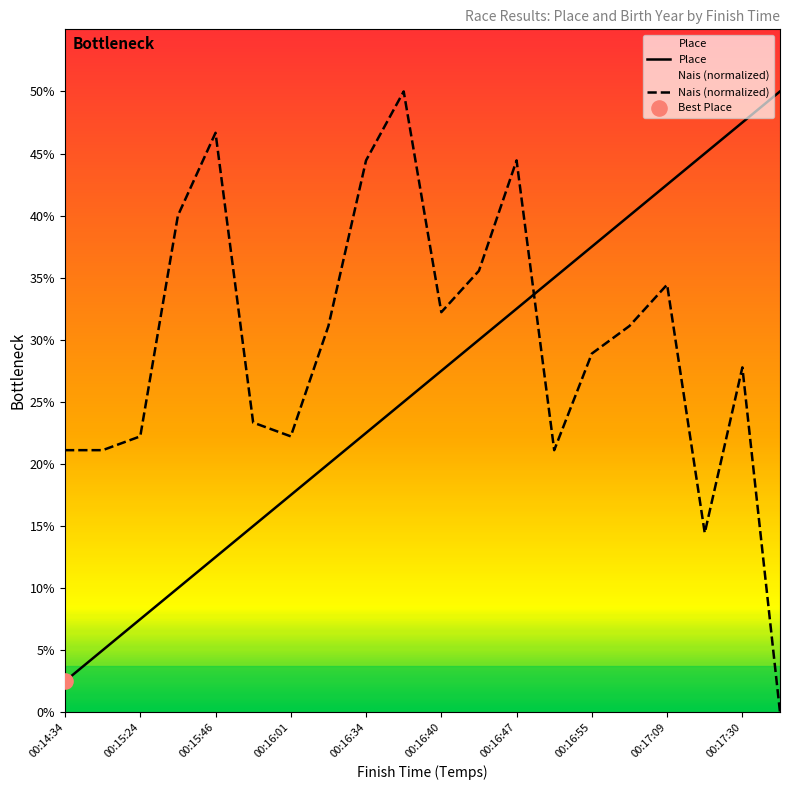

Which series has the largest Y range (max minus min)?

Nais